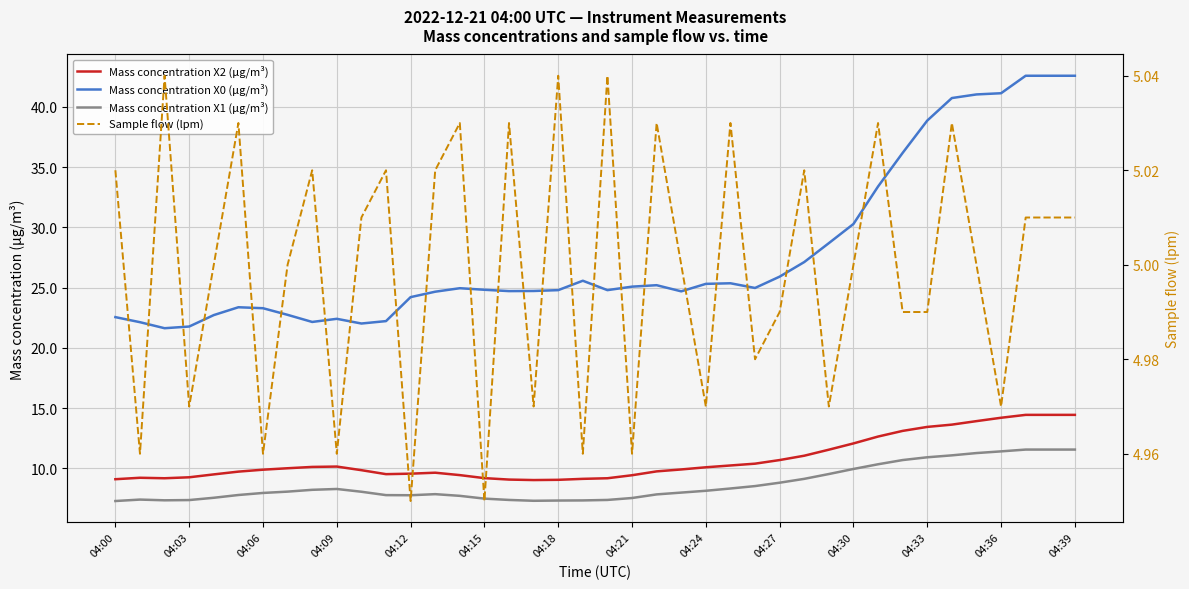

How many data points in Mass concentration X1 (μg/m³) are above 8?

20